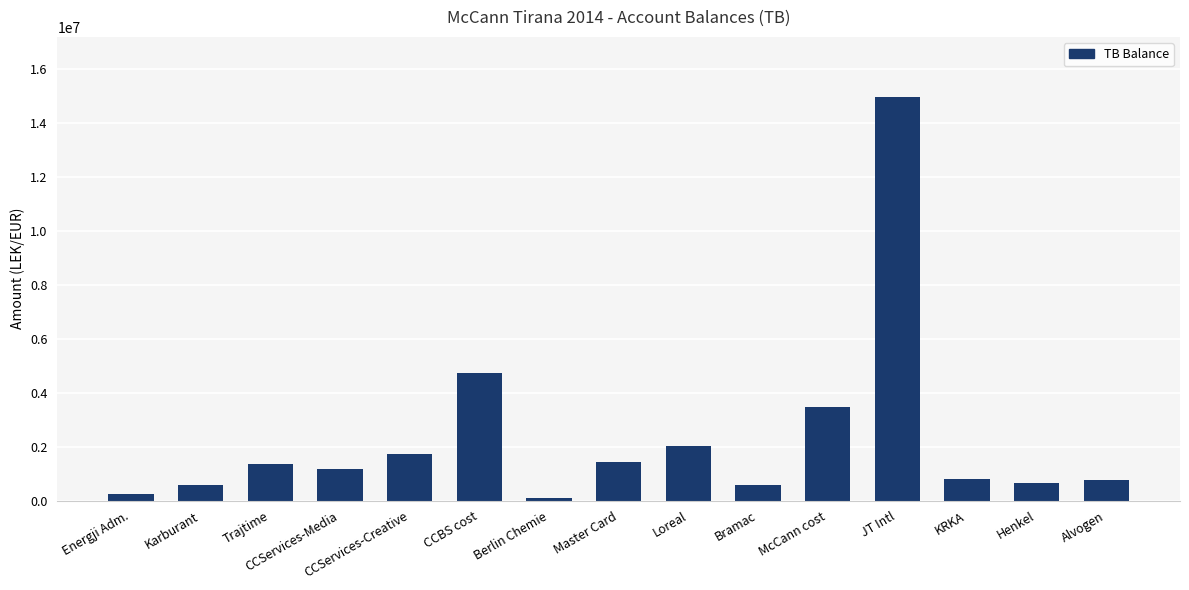

Are the bars grouped side by side (vs. stacked)?

No